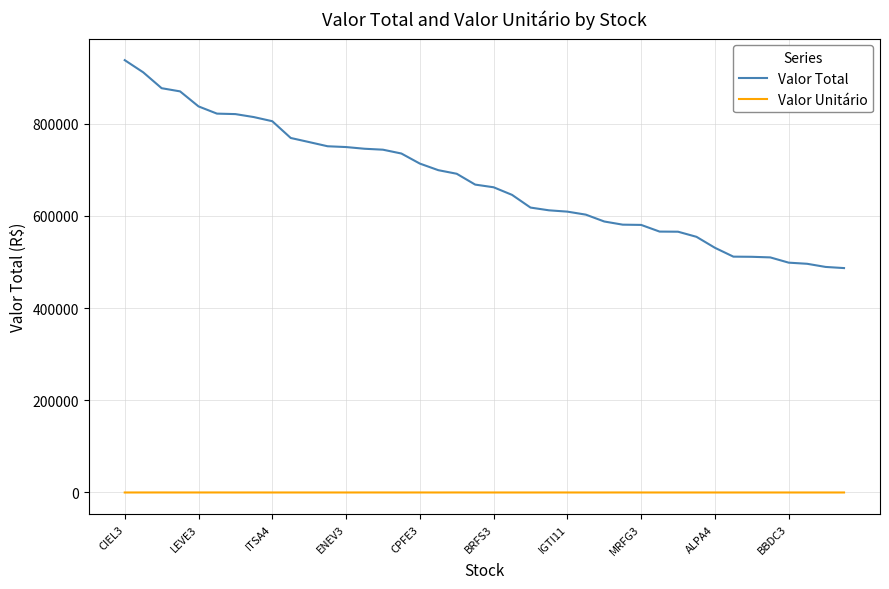

What are all the series names shown in the legend?

Valor Total, Valor Unitário